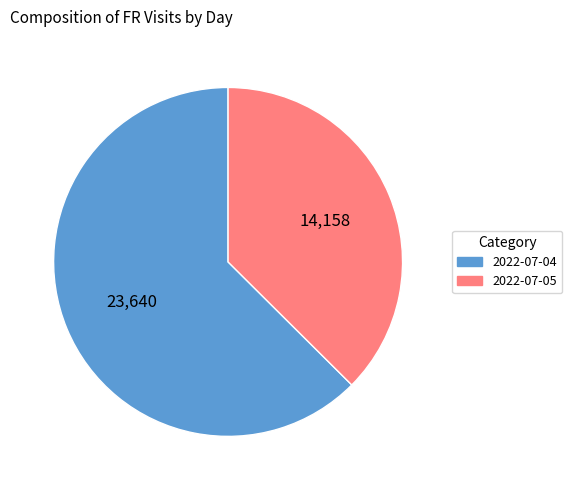

Rank the categories by value from highest to lowest.

2022-07-04, 2022-07-05